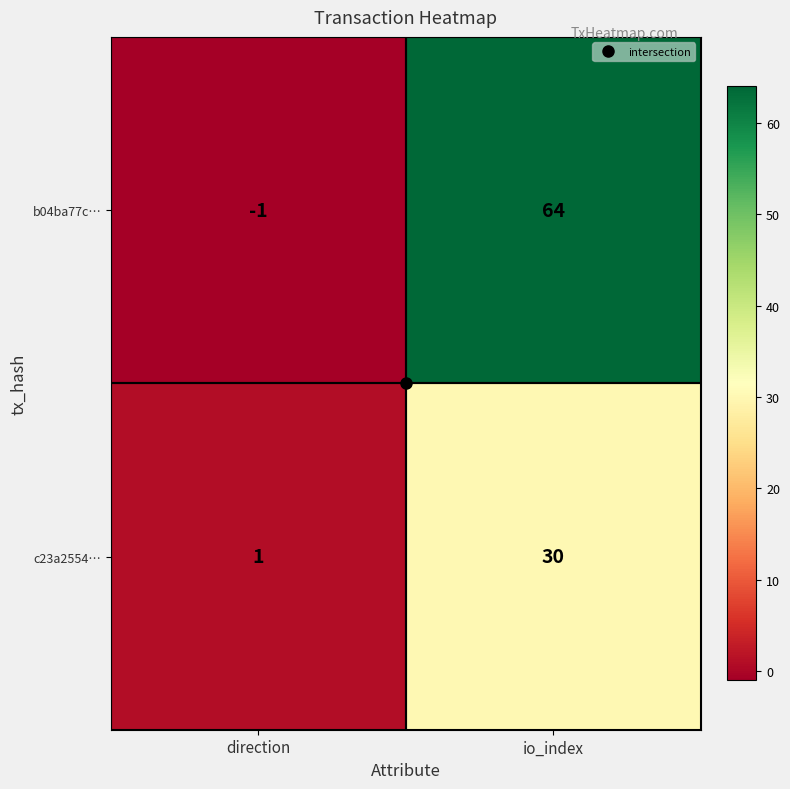

List the series in order of their peak value, highest first.

b04ba77c…, c23a2554…